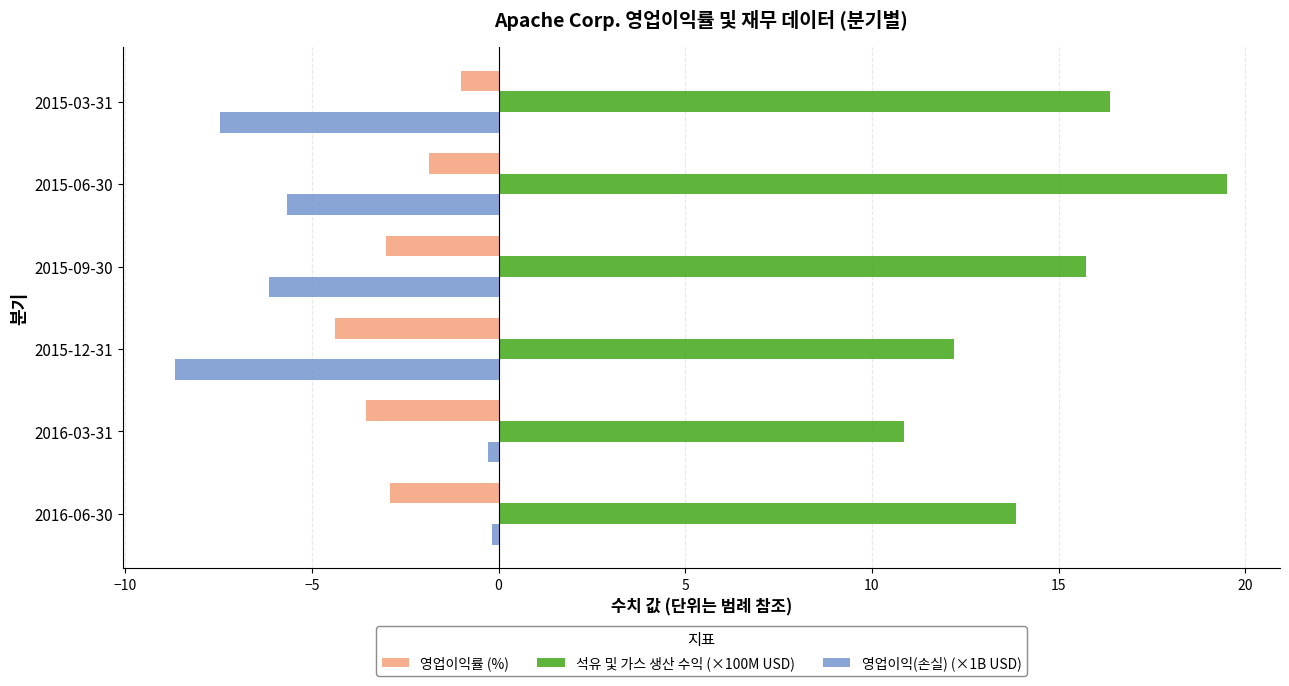

At which category is the sum across all series the highest?

2015-06-30